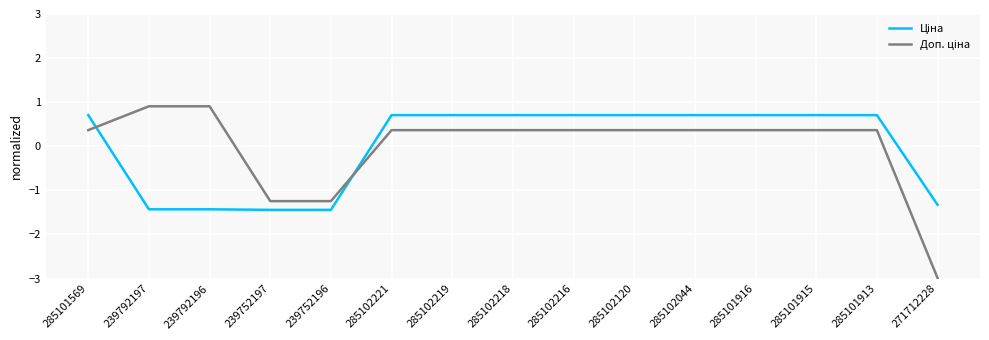

What is the minimum value shown in the chart?

-3.0